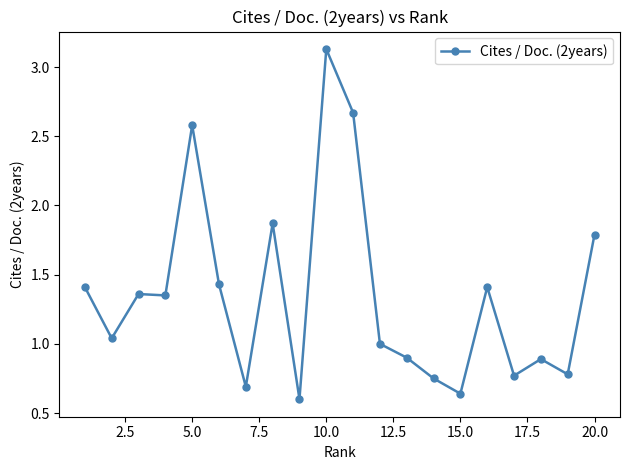

True or false: the data has more than 1 interior local peaks.

True